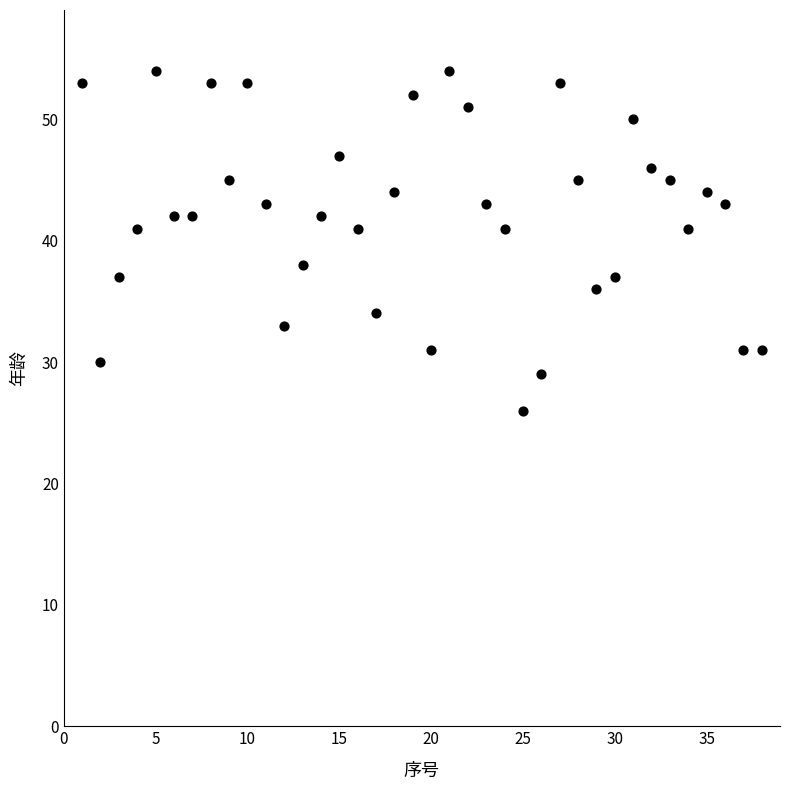

What is the range of X values (max minus min)?

37